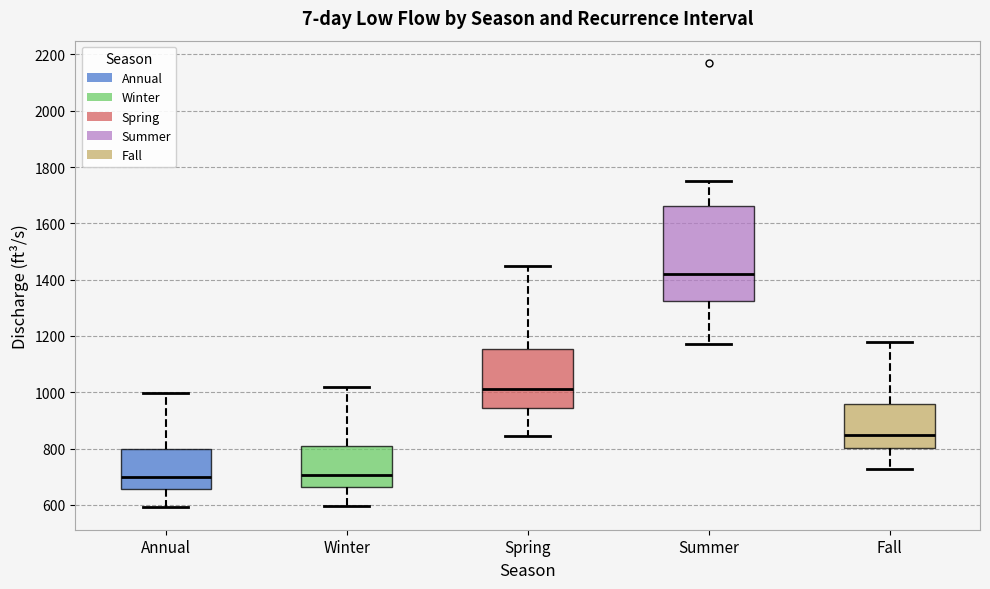

Which box has the highest median line?

Summer